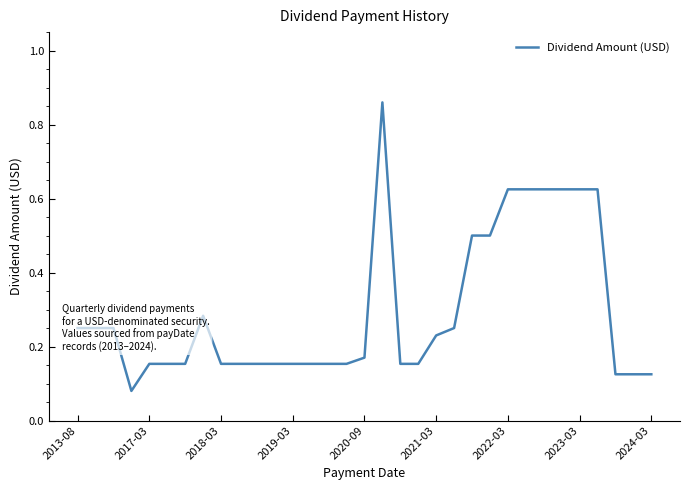

What is the difference between the maximum and minimum values?

0.8